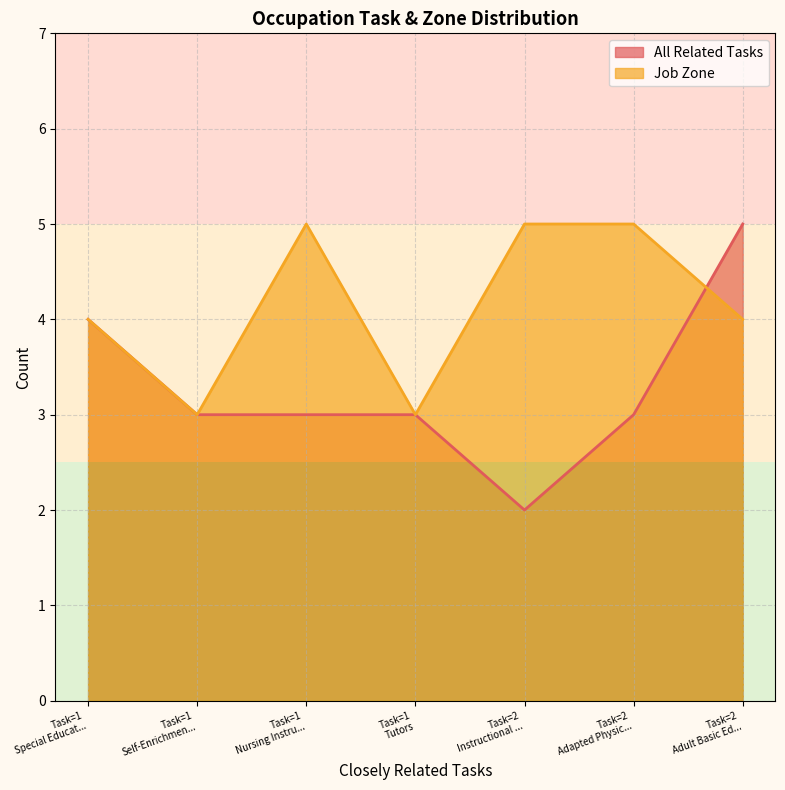

At which category does the chart reach its peak across all series?

Adult Basic Education